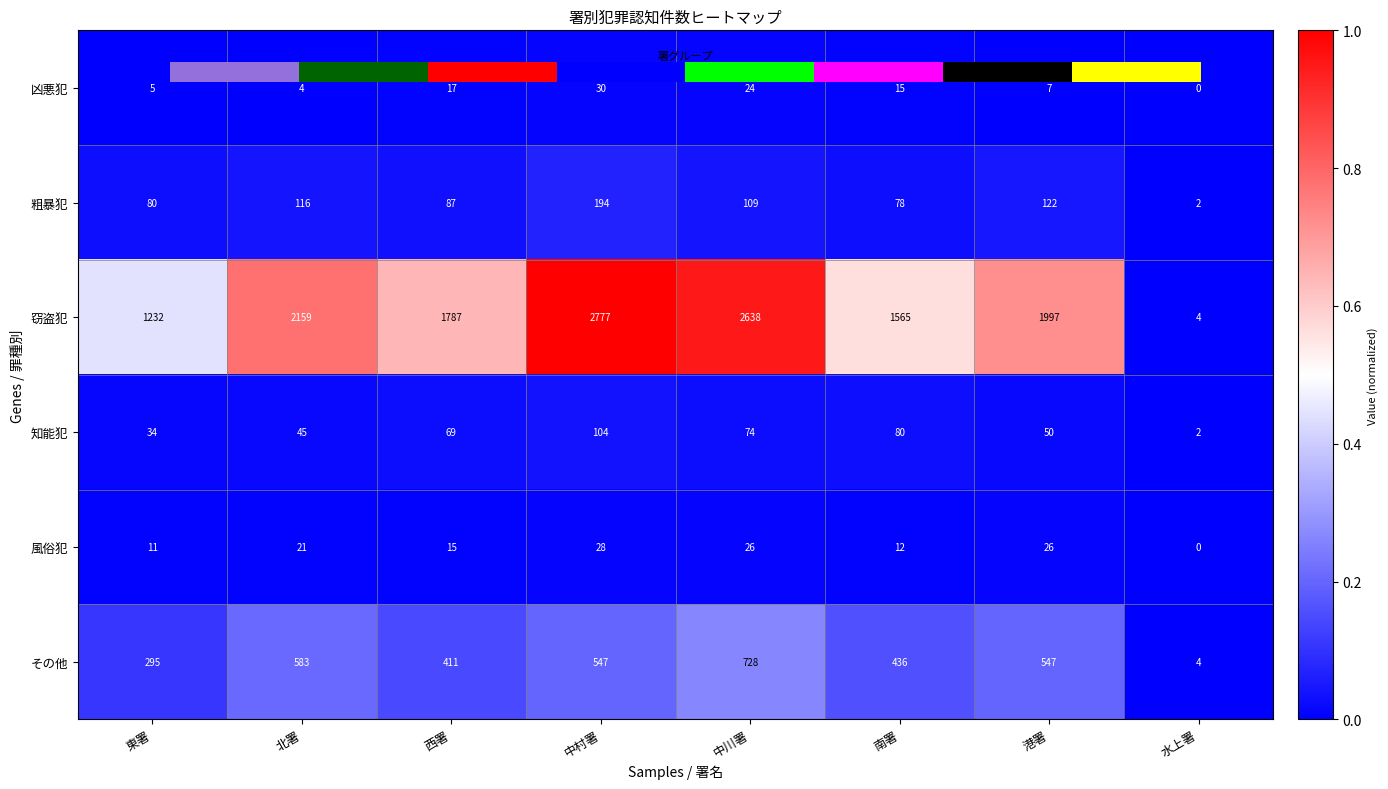

What is the sum of the 窃盗犯 values at 中村署 and 北署?

1.8